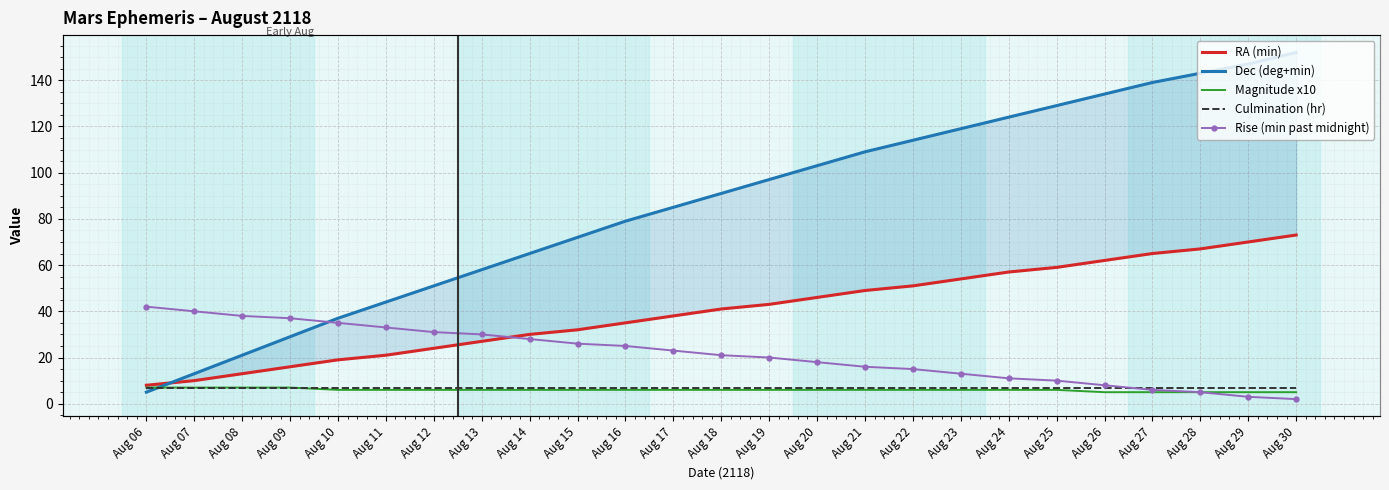

Reading right to left, list all the values displayed in this chart.

RA (min): Aug 30=73	Aug 29=70	Aug 28=67	Aug 27=65	Aug 26=62	Aug 25=59	Aug 24=57	Aug 23=54	Aug 22=51	Aug 21=49	Aug 20=46	Aug 19=43	Aug 18=41	Aug 17=38	Aug 16=35	Aug 15=32	Aug 14=30	Aug 13=27	Aug 12=24	Aug 11=21	Aug 10=19	Aug 09=16	Aug 08=13	Aug 07=10	Aug 06=8
Dec (deg+min): Aug 30=152	Aug 29=147	Aug 28=143	Aug 27=139	Aug 26=134	Aug 25=129	Aug 24=124	Aug 23=119	Aug 22=114	Aug 21=109	Aug 20=103	Aug 19=97	Aug 18=91	Aug 17=85	Aug 16=79	Aug 15=72	Aug 14=65	Aug 13=58	Aug 12=51	Aug 11=44	Aug 10=37	Aug 09=29	Aug 08=21	Aug 07=13	Aug 06=5
Magnitude x10: Aug 30=5	Aug 29=5	Aug 28=5	Aug 27=5	Aug 26=5	Aug 25=6	Aug 24=6	Aug 23=6	Aug 22=6	Aug 21=6	Aug 20=6	Aug 19=6	Aug 18=6	Aug 17=6	Aug 16=6	Aug 15=6	Aug 14=6	Aug 13=6	Aug 12=6	Aug 11=6	Aug 10=6	Aug 09=7	Aug 08=7	Aug 07=7	Aug 06=7
Culmination (hr): Aug 30=7	Aug 29=7	Aug 28=7	Aug 27=7	Aug 26=7	Aug 25=7	Aug 24=7	Aug 23=7	Aug 22=7	Aug 21=7	Aug 20=7	Aug 19=7	Aug 18=7	Aug 17=7	Aug 16=7	Aug 15=7	Aug 14=7	Aug 13=7	Aug 12=7	Aug 11=7	Aug 10=7	Aug 09=7	Aug 08=7	Aug 07=7	Aug 06=7
Rise (min past midnight): Aug 30=2	Aug 29=3	Aug 28=5	Aug 27=6	Aug 26=8	Aug 25=10	Aug 24=11	Aug 23=13	Aug 22=15	Aug 21=16	Aug 20=18	Aug 19=20	Aug 18=21	Aug 17=23	Aug 16=25	Aug 15=26	Aug 14=28	Aug 13=30	Aug 12=31	Aug 11=33	Aug 10=35	Aug 09=37	Aug 08=38	Aug 07=40	Aug 06=42